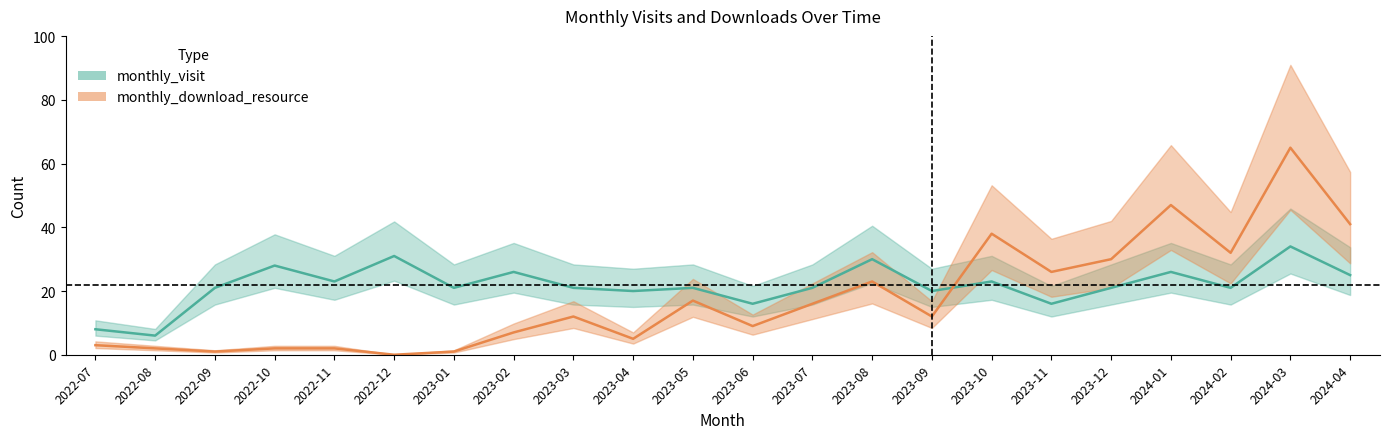

Is this an area chart (filled region under the line)?

No